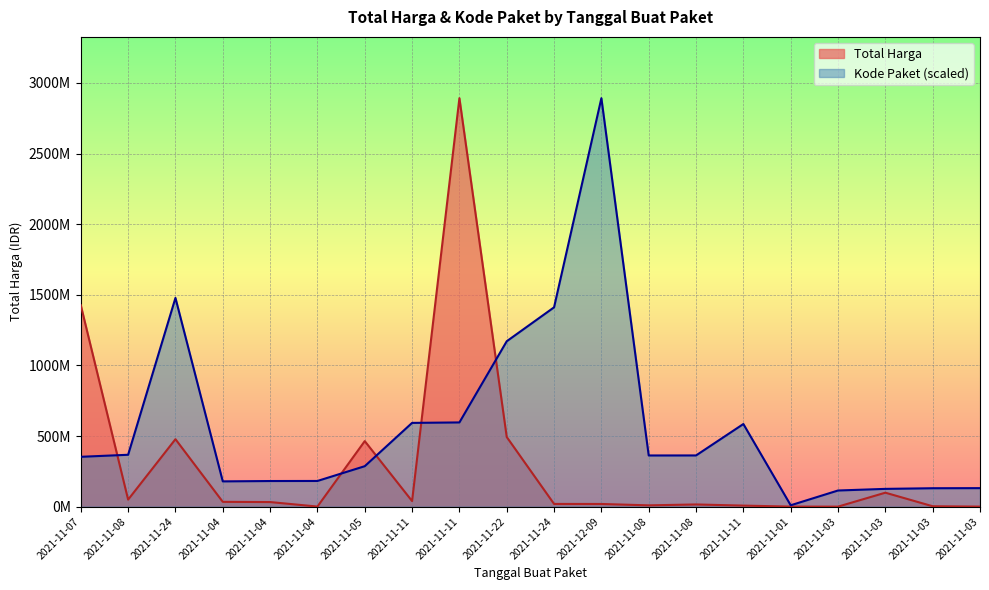

What is the sum of the Total Harga values at 2021-11-08 and 2021-11-24?

527330040.0